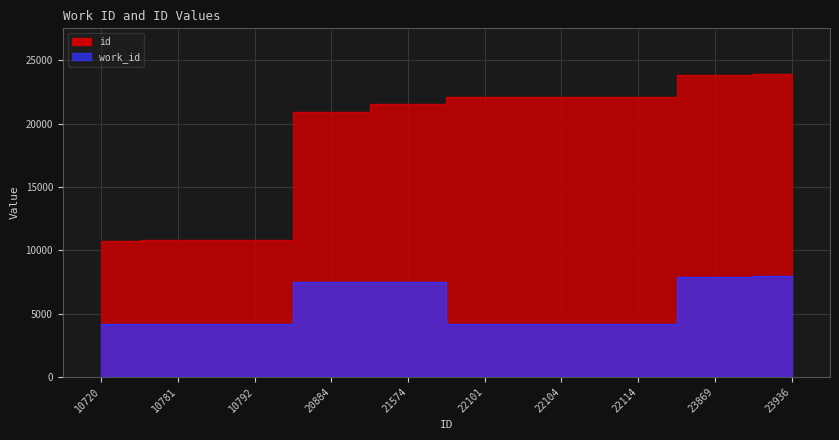

Between 21574 and 10781, which is larger?

21574